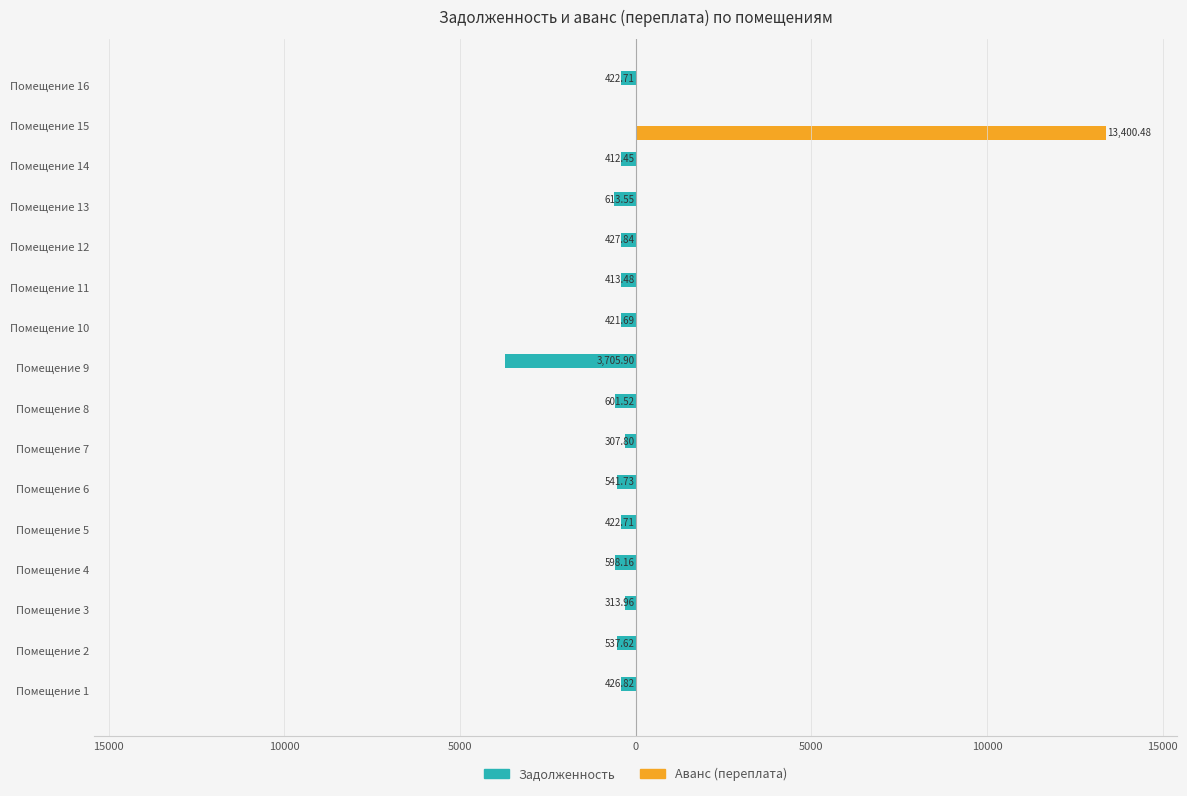

What is the average value of the Аванс (переплата) series?

837.5